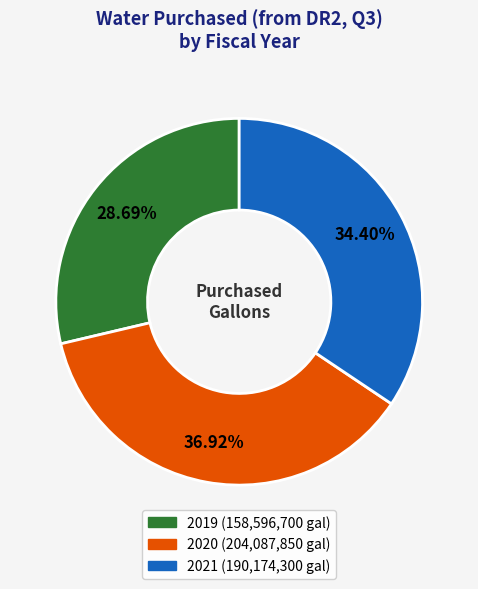

Which has a higher value, 2019 or 2021?

2021